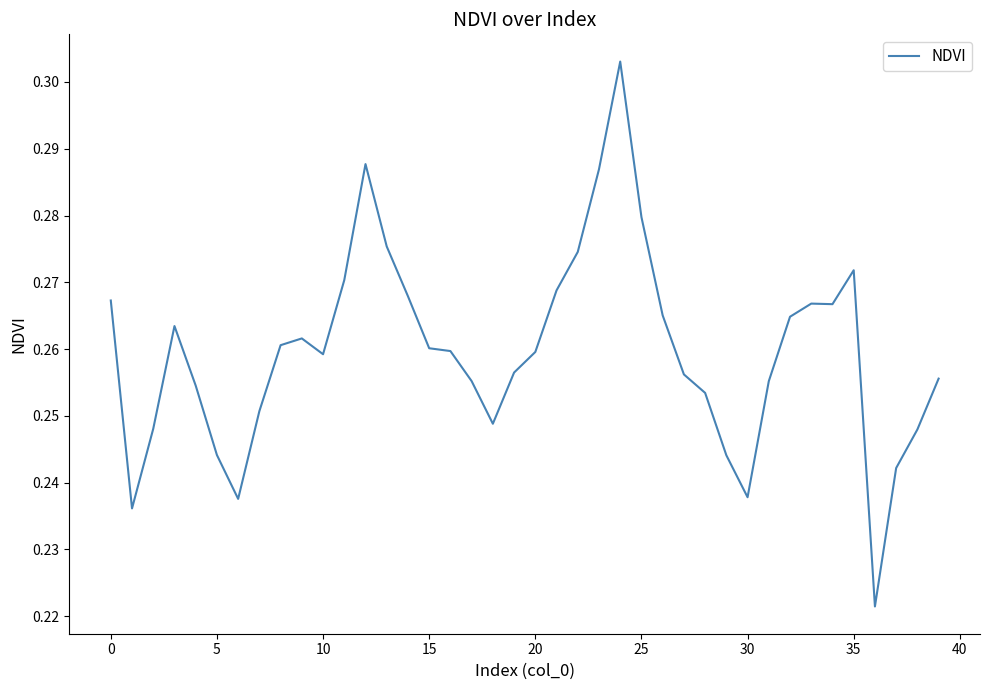

What is the greatest value displayed?

0.3